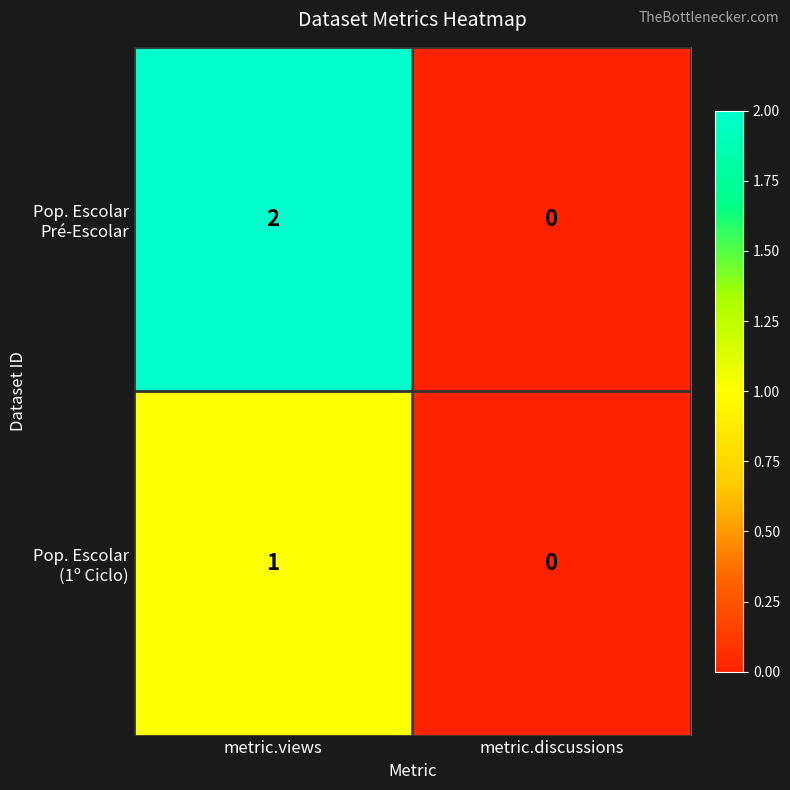

At which category is the sum across all series the highest?

metric.views